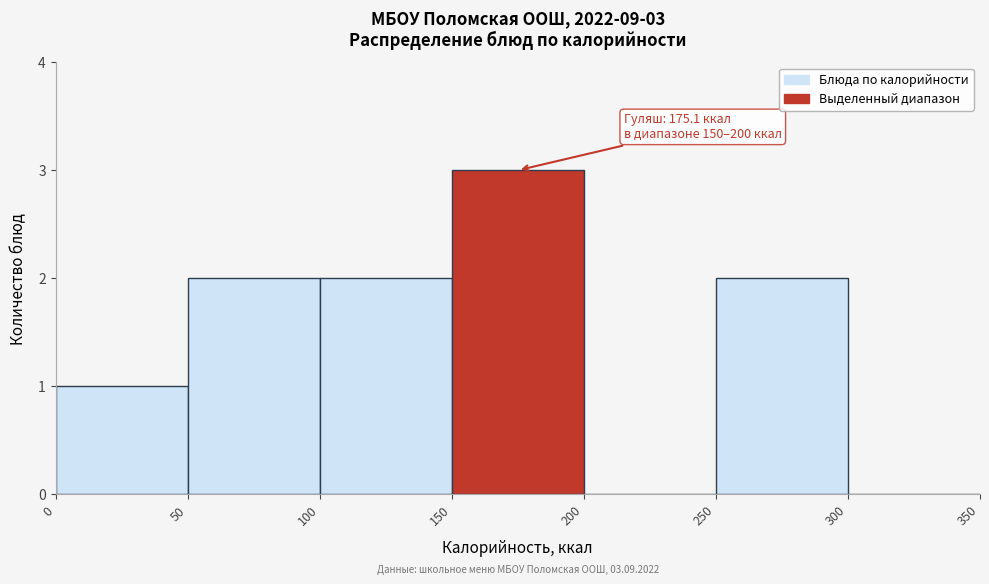

Over which range of the x-axis is the bar tallest?

150 to 200